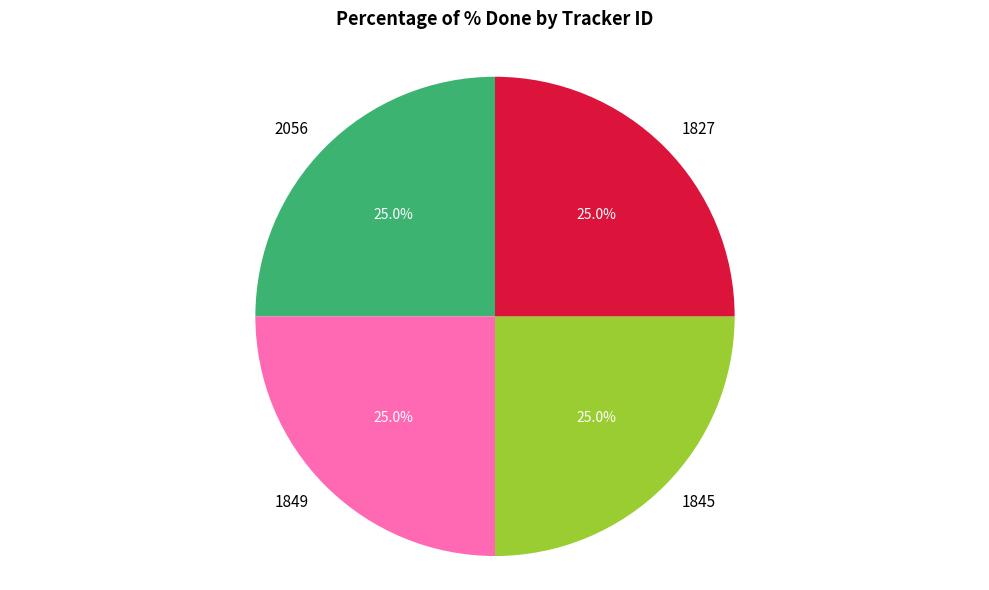

What percentage is the 1827 slice, to the nearest percent?

25%